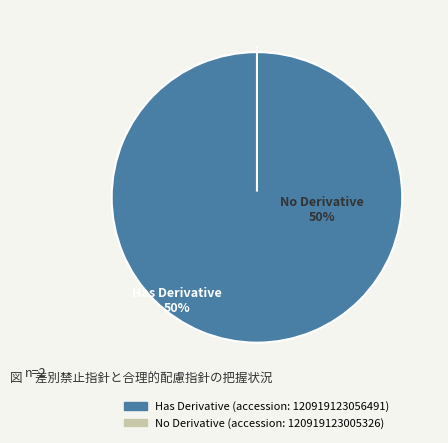

Does hasDerivative=0 (120919123005326) account for over 50% of the chart?

No